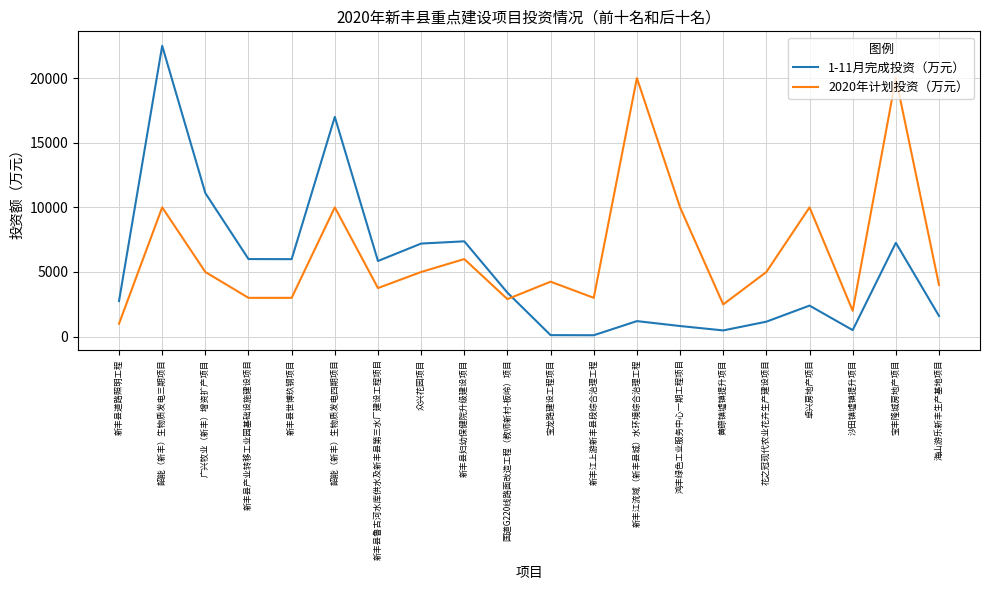

How many times do 2020年计划投资（万元） and 1-11月完成投资（万元） cross each other?

1